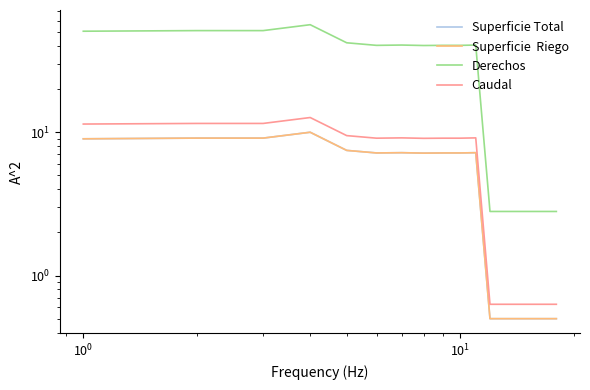

Is the value of Caudal at 17 greater than the value of Superficie  Riego at $\mathdefault{10^{3}}$?

No